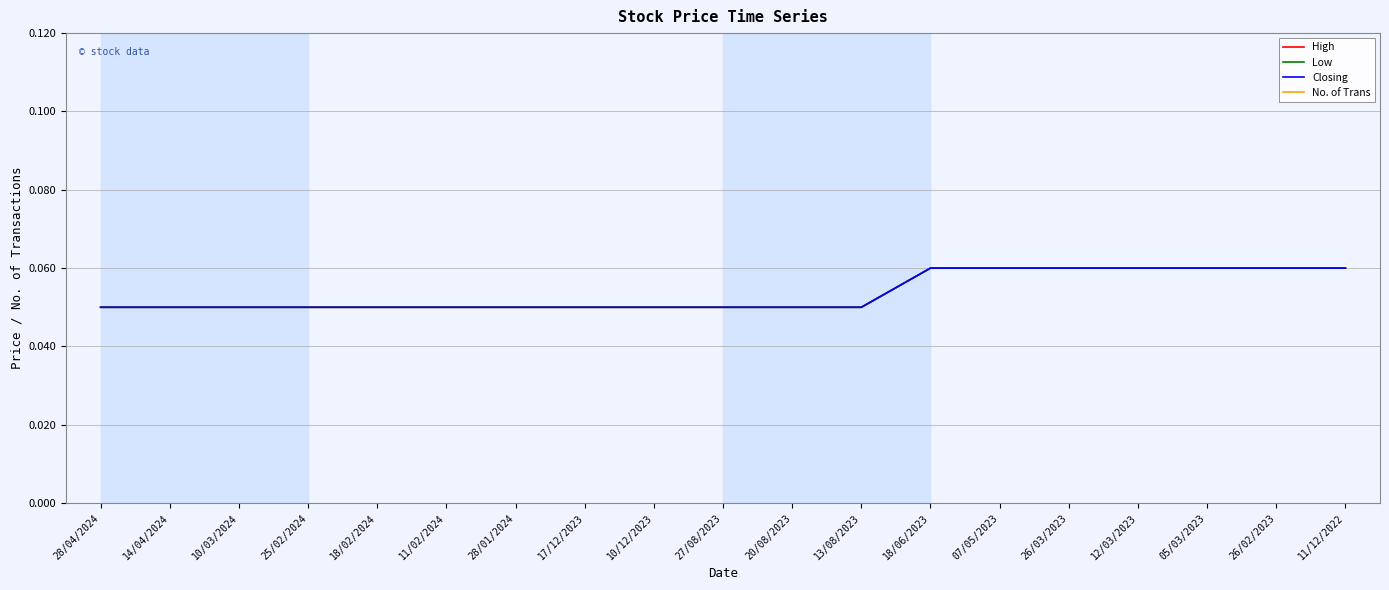

The value of Low at 18/06/2023 is 0.1. True or false?

True